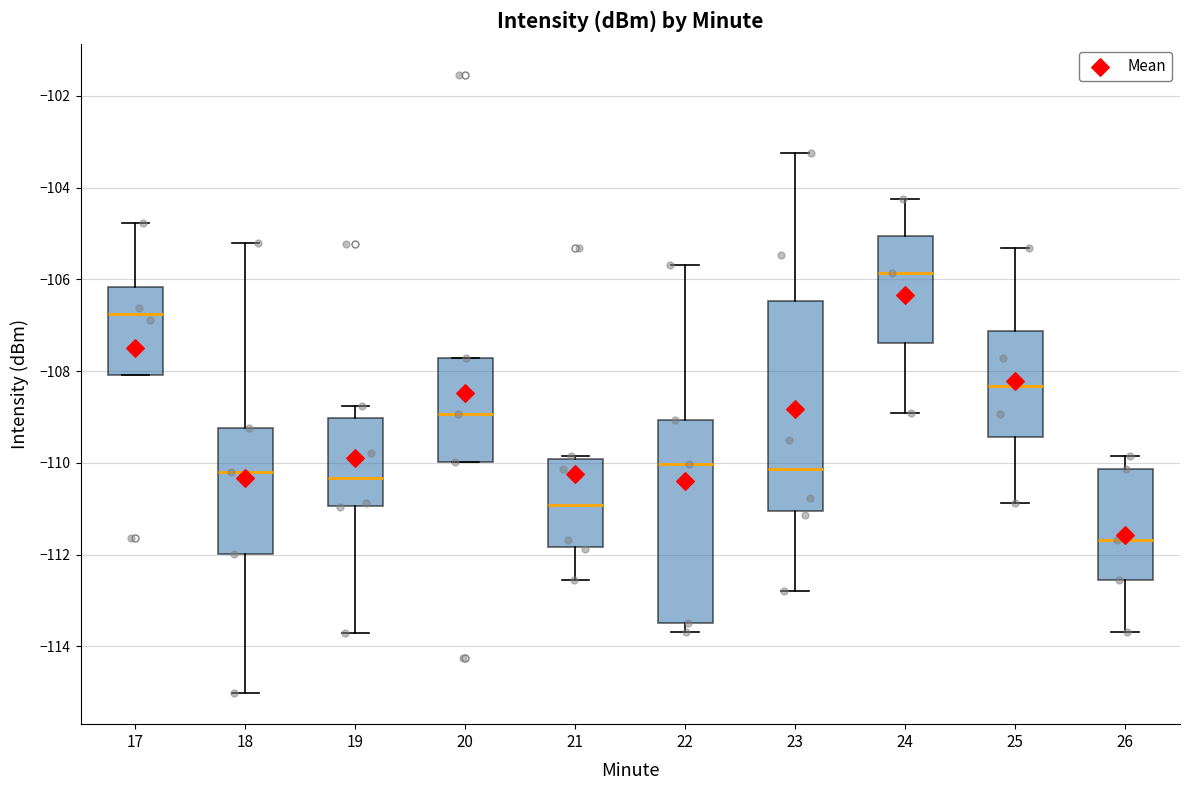

Reading left to right, transcribe this box plot: for each box, give where its median line is, the range the box spans, and where its two whiskers end, as read against the y-axis. The values are not printed on the chart, so give them approximately, as read against the axis.

17: median -106.8, box -108.0 to -106.2, whiskers -108.0 to -104.8
18: median -110.2, box -112.0 to -109.2, whiskers -115.0 to -105.2
19: median -110.4, box -111.0 to -109.0, whiskers -113.8 to -108.8
20: median -109.0, box -110.0 to -107.8, whiskers -110.0 to -107.8
21: median -111.0, box -111.8 to -110.0, whiskers -112.6 to -109.8
22: median -110.0, box -113.4 to -109.0, whiskers -113.6 to -105.6
23: median -110.2, box -111.0 to -106.4, whiskers -112.8 to -103.2
24: median -105.8, box -107.4 to -105.0, whiskers -109.0 to -104.2
25: median -108.4, box -109.4 to -107.2, whiskers -110.8 to -105.4
26: median -111.6, box -112.6 to -110.2, whiskers -113.6 to -109.8